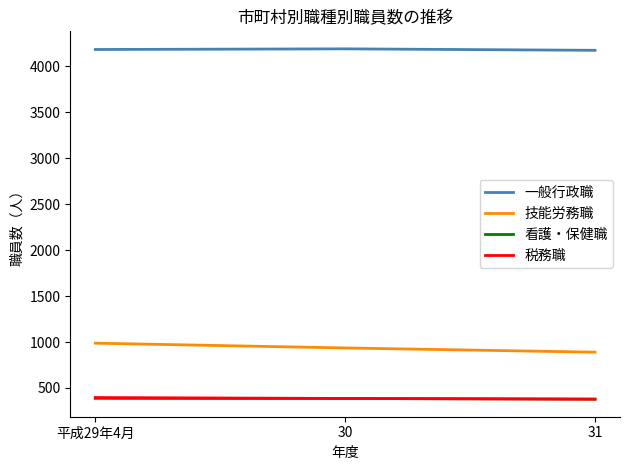

What is the maximum value shown in the chart?

4192